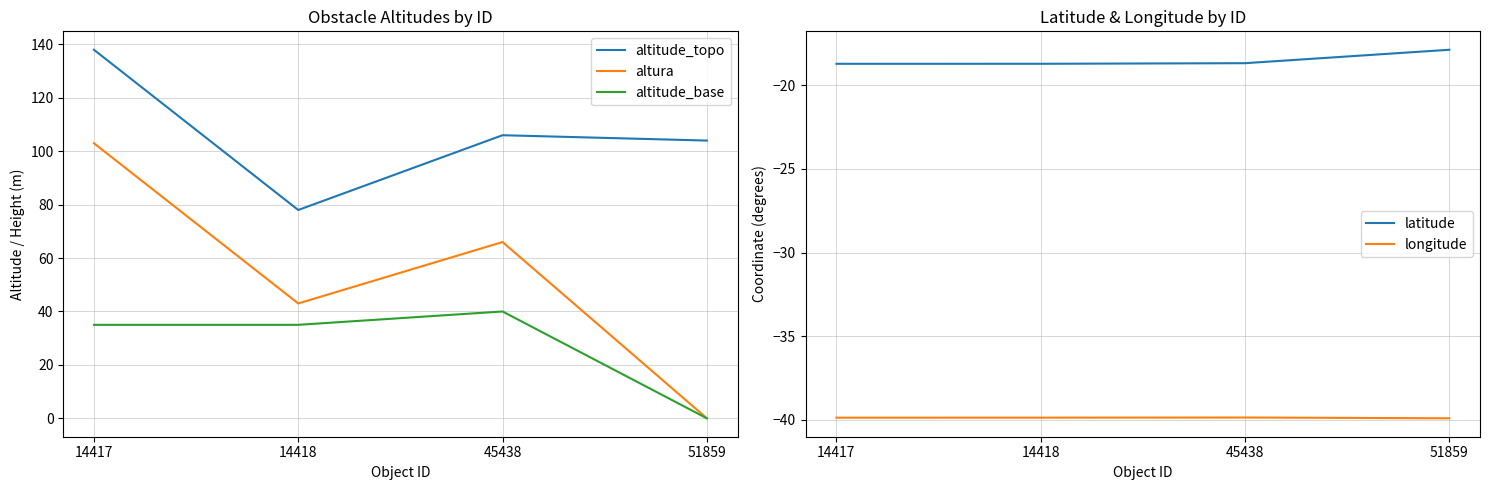

Reading left to right, list all the values displayed in this chart.

altitude_topo: 14417=138.0	14418=78.0	45438=106.0	51859=104.0
altura: 14417=103.0	14418=43.0	45438=66.0	51859=0.0
altitude_base: 14417=35.0	14418=35.0	45438=40.0	51859=0.0
latitude: 14417=-18.7	14418=-18.7	45438=-18.7	51859=-17.9
longitude: 14417=-39.9	14418=-39.9	45438=-39.9	51859=-39.9